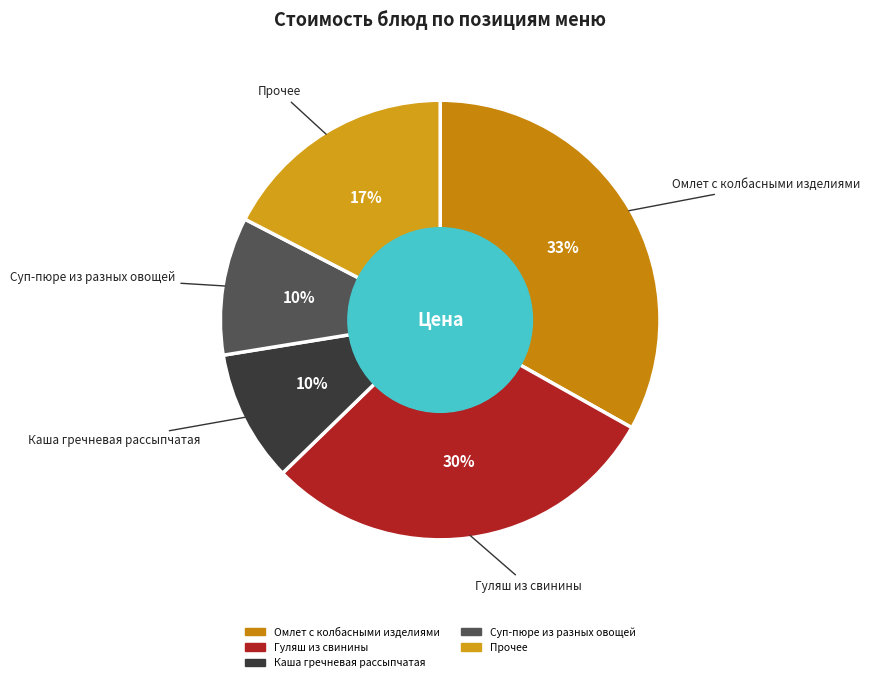

How many slices are in this pie chart?

5